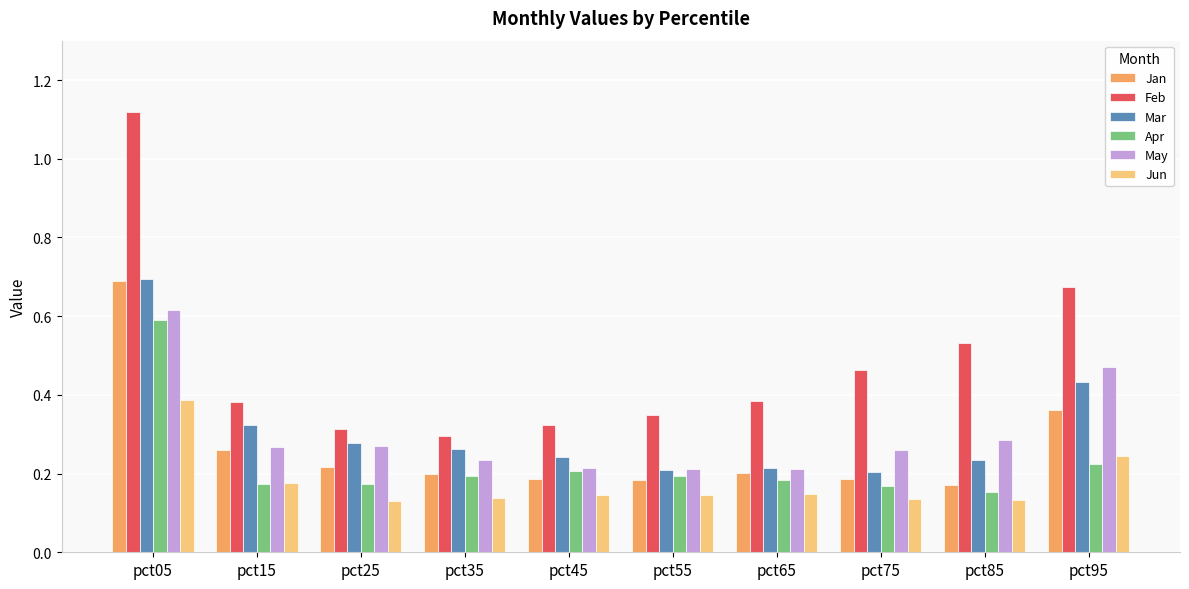

Which series has the largest range (max minus min)?

Feb